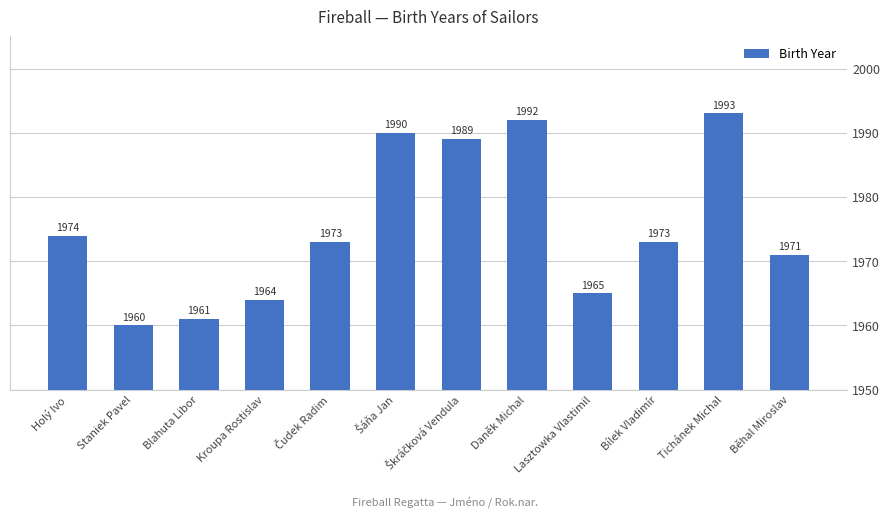

Does the chart contain any negative values?

No